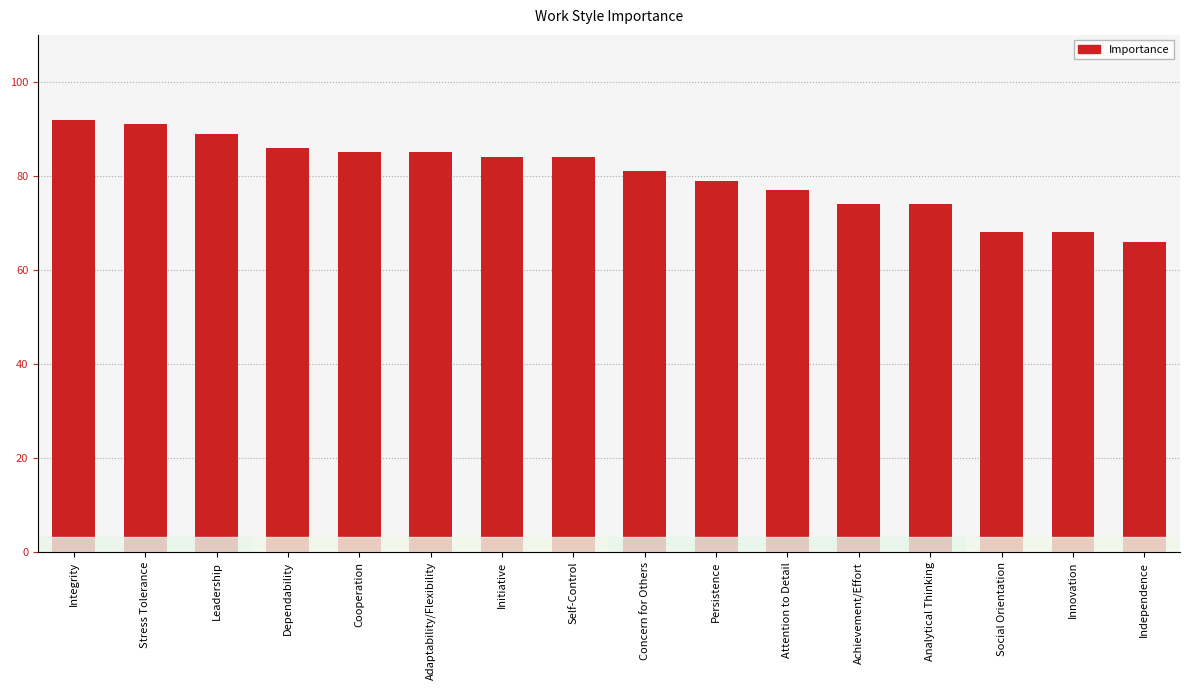

What is the difference between the maximum and second lowest values?

24